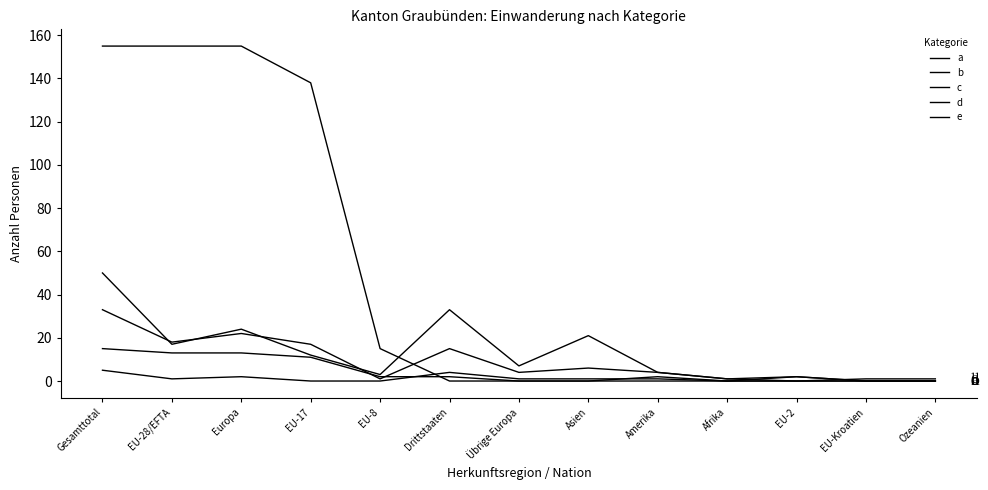

What is the difference between the a values at EU-28/EFTA and Ozeanien?

155